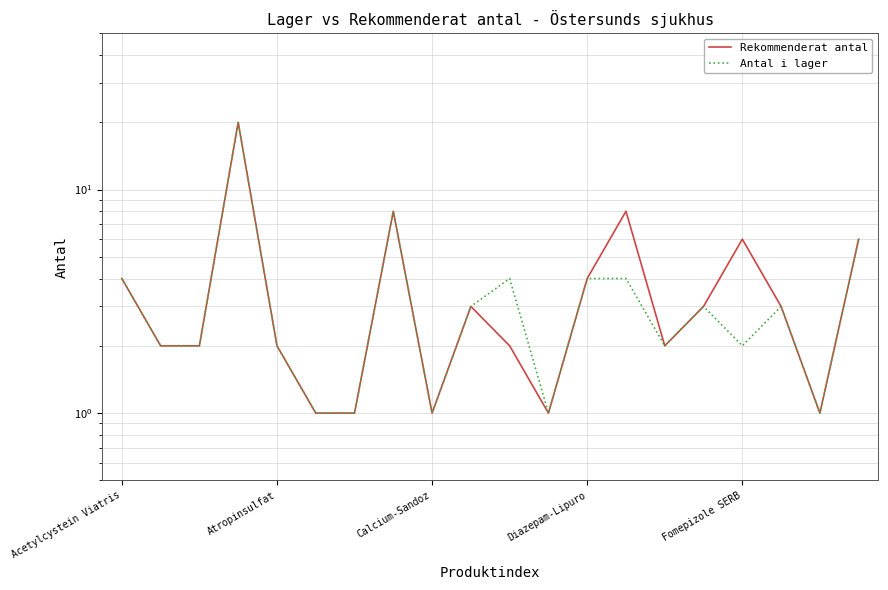

Which series has the largest range (max minus min)?

Rekommenderat antal